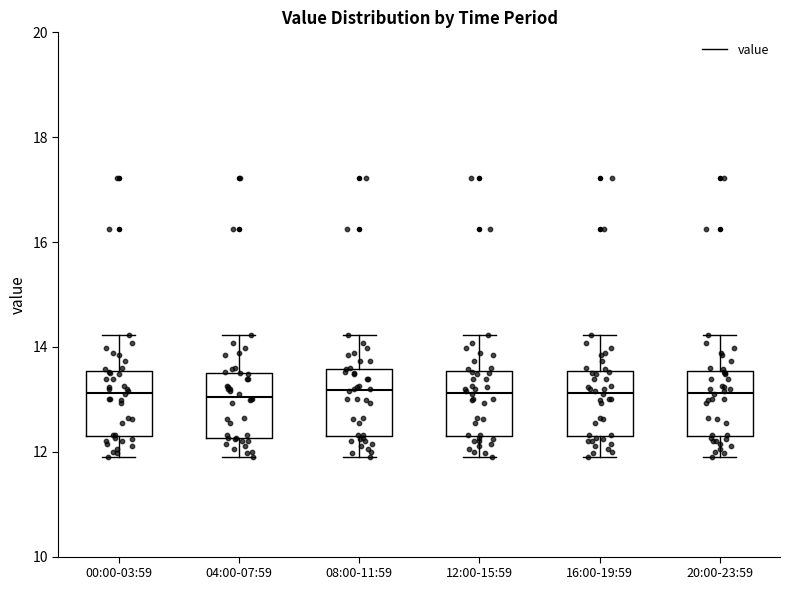

Reading left to right, transcribe this box plot: for each box, give where its median line is, the range the box spans, and where its two whiskers end, as read against the y-axis. The values are not printed on the chart, so give them approximately, as read against the axis.

00:00-03:59: median 13.2, box 12.4 to 13.6, whiskers 12.0 to 14.2
04:00-07:59: median 13.0, box 12.2 to 13.6, whiskers 12.0 to 14.2
08:00-11:59: median 13.2, box 12.4 to 13.6, whiskers 12.0 to 14.2
12:00-15:59: median 13.2, box 12.4 to 13.6, whiskers 12.0 to 14.2
16:00-19:59: median 13.2, box 12.4 to 13.6, whiskers 12.0 to 14.2
20:00-23:59: median 13.2, box 12.4 to 13.6, whiskers 12.0 to 14.2